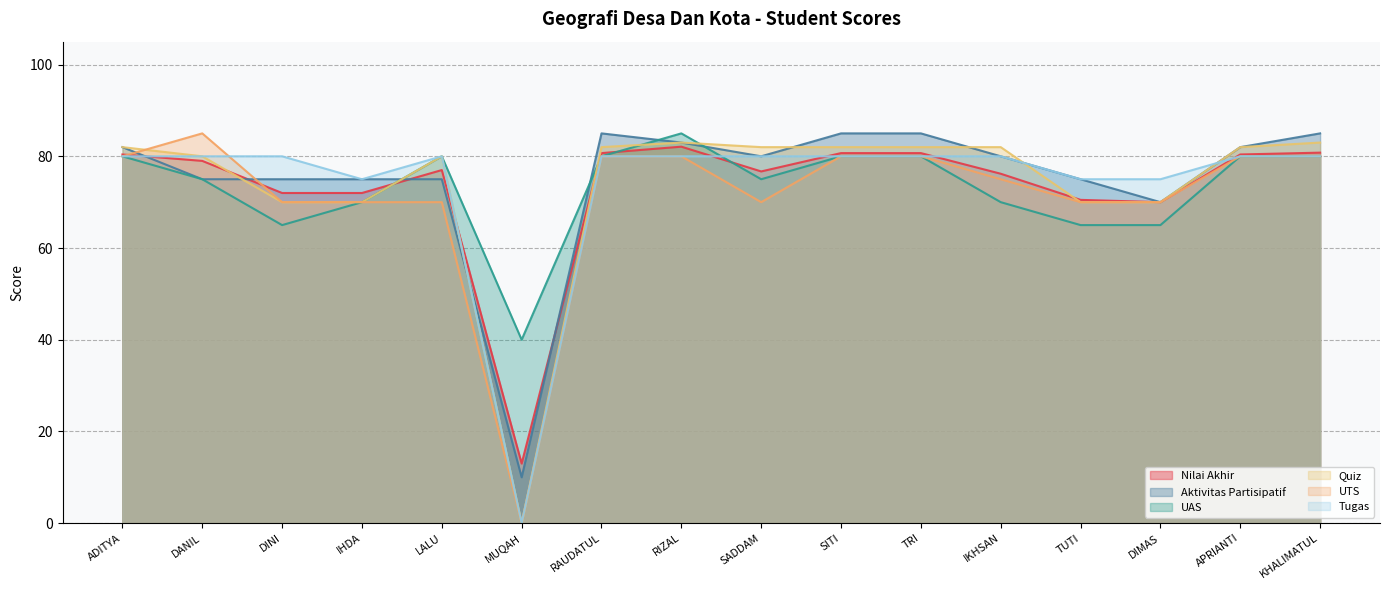

Which series ends up on top after the final intersection of Aktivitas Partisipatif and UTS?

Aktivitas Partisipatif